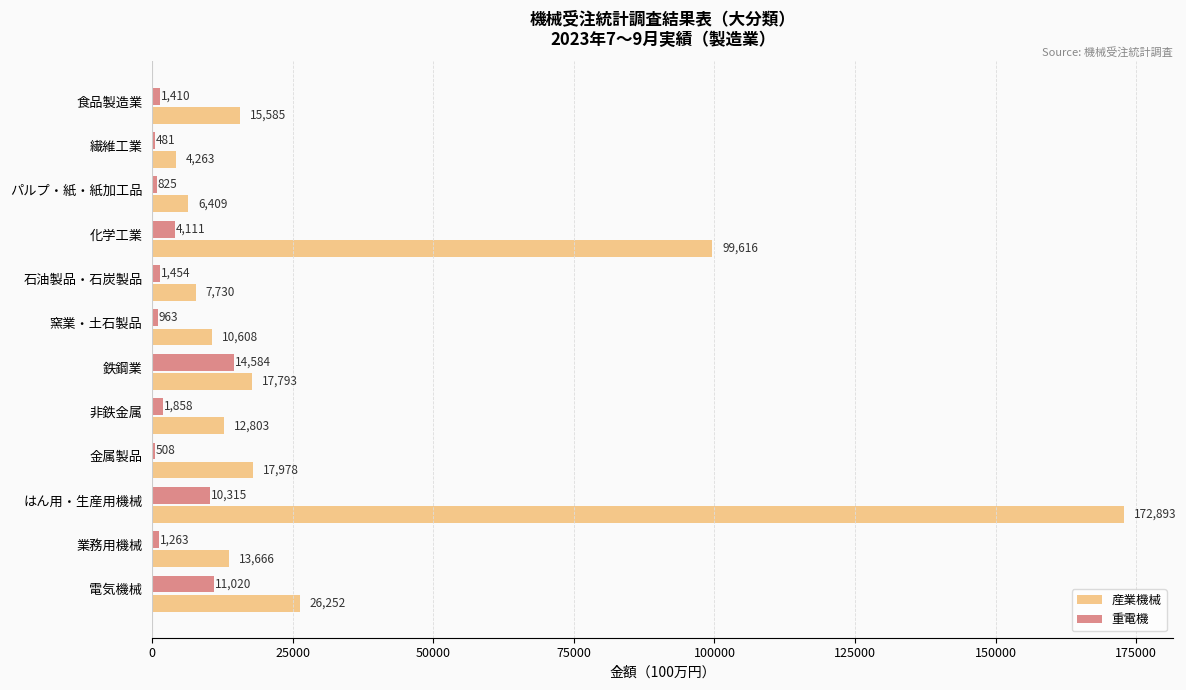

Between 窯業・土石製品 and 業務用機械, which series saw the biggest shift?

産業機械